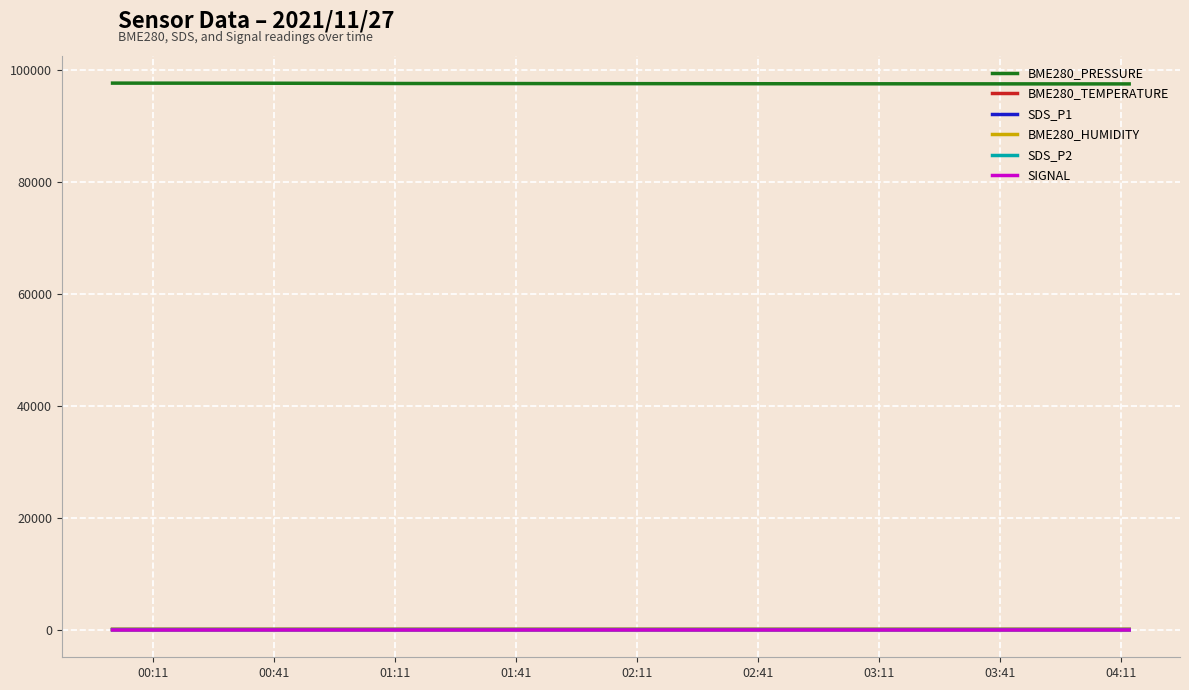

What is the greatest value displayed?

97738.8